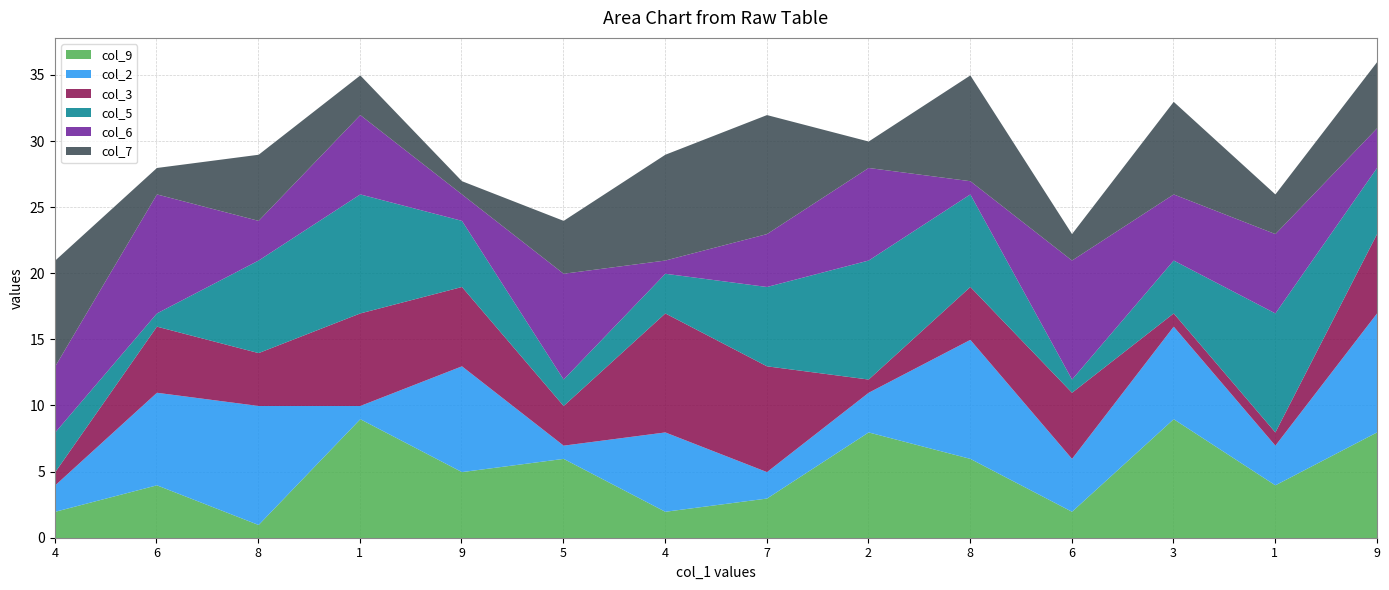

What are all the series names shown in the legend?

col_9, col_2, col_3, col_5, col_6, col_7